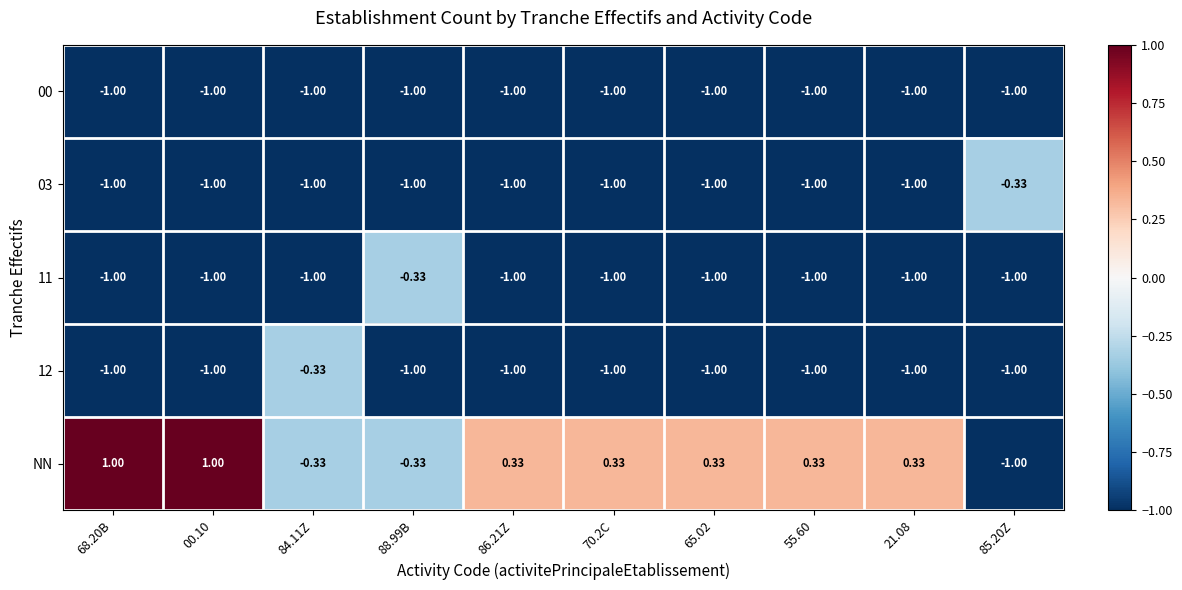

Which series has the largest total across all categories?

NN